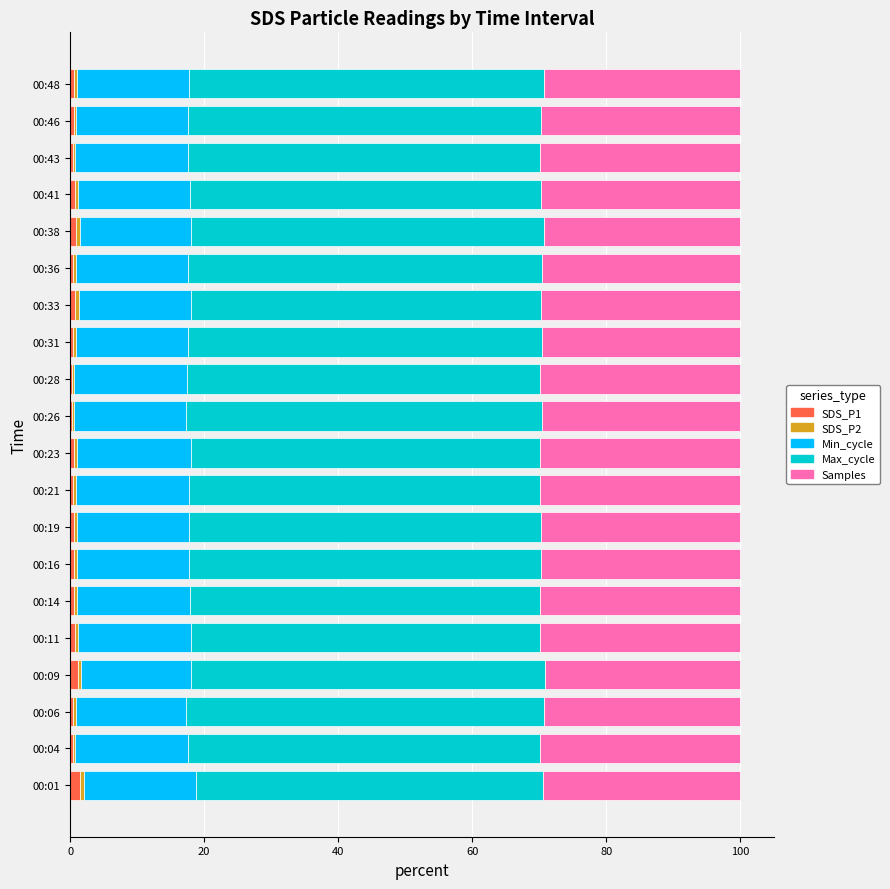

How many series are shown in this chart?

5